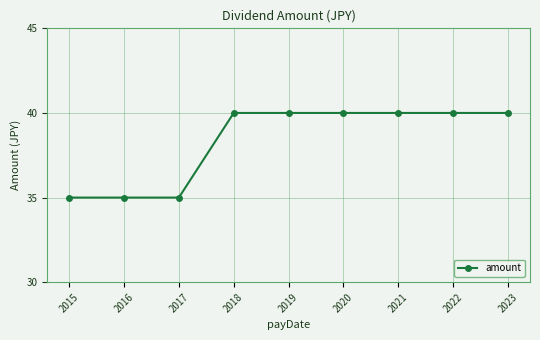

Reading left to right, what are all the values shown in this chart?

2015=35	2016=35	2017=35	2018=40	2019=40	2020=40	2021=40	2022=40	2023=40